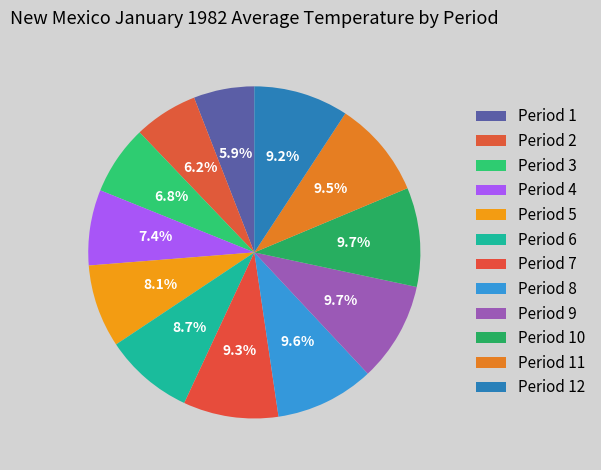

Combined, do Period 12 and Period 2 account for over 50%?

No